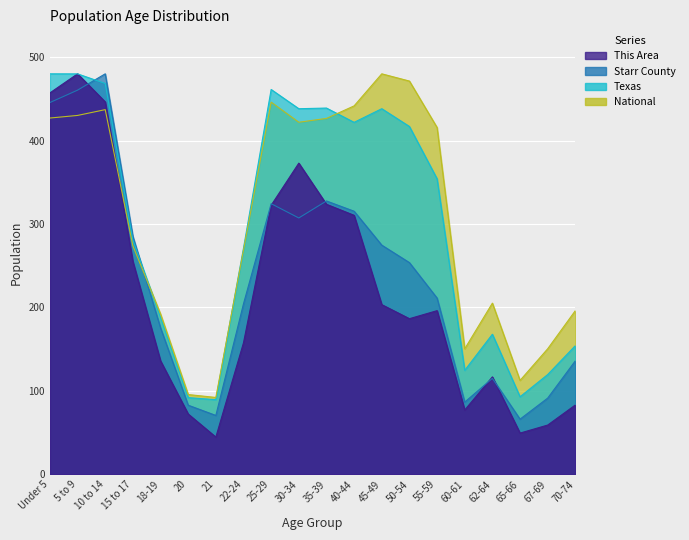

What is the difference between the maximum and minimum values in the National series?

388.0